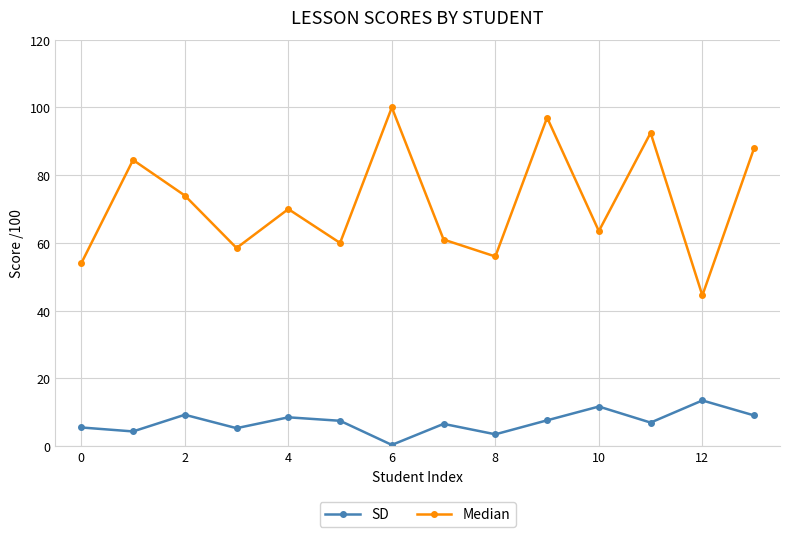

What is the average value of the SD series?

7.1